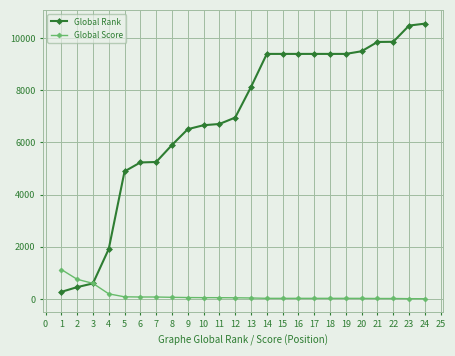

How many values in the Global Score series are below 48?

12